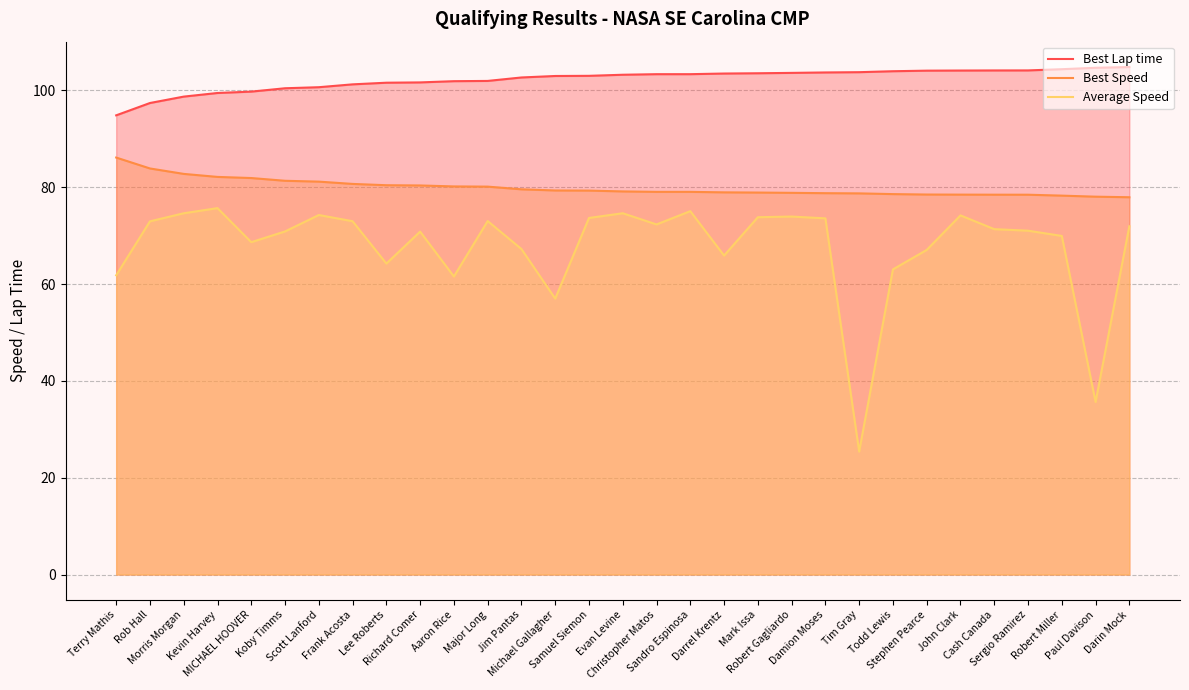

List the series in order of their peak value, lowest first.

Average Speed, Best Speed, Best Lap time